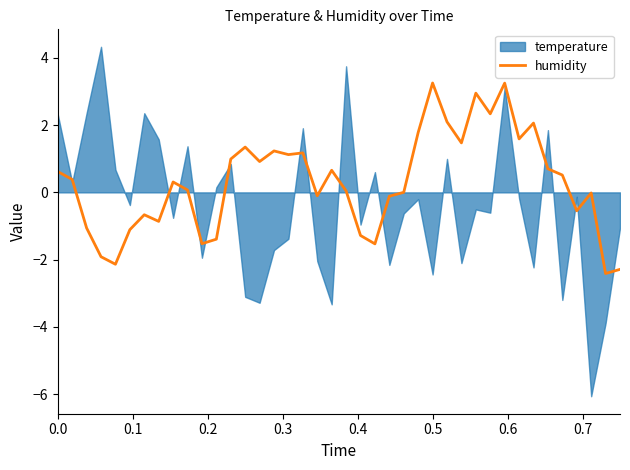

What is the sum of the values at 25 and 0.0?

2.4